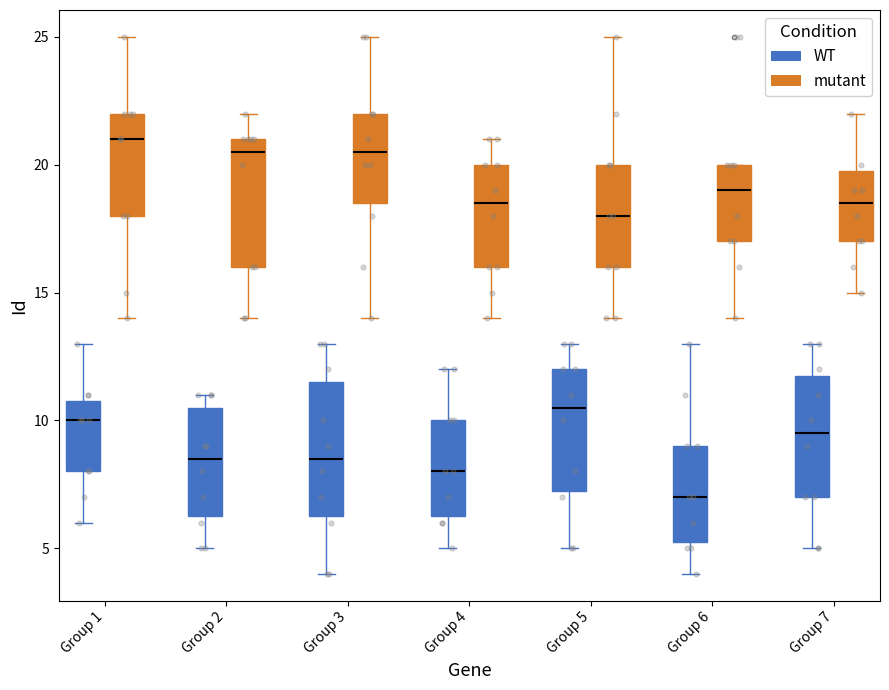

Reading left to right, transcribe this box plot: for each box, give where its median line is, the range the box spans, and where its two whiskers end, as read against the y-axis. The values are not printed on the chart, so give them approximately, as read against the axis.

Group 1 (WT): median 10.0, box 8.0 to 11.0, whiskers 6.0 to 13.0
Group 1 (mutant): median 21.0, box 18.0 to 22.0, whiskers 14.0 to 25.0
Group 2 (WT): median 8.5, box 6.5 to 10.5, whiskers 5.0 to 11.0
Group 2 (mutant): median 20.5, box 16.0 to 21.0, whiskers 14.0 to 22.0
Group 3 (WT): median 8.5, box 6.5 to 11.5, whiskers 4.0 to 13.0
Group 3 (mutant): median 20.5, box 18.5 to 22.0, whiskers 14.0 to 25.0
Group 4 (WT): median 8.0, box 6.5 to 10.0, whiskers 5.0 to 12.0
Group 4 (mutant): median 18.5, box 16.0 to 20.0, whiskers 14.0 to 21.0
Group 5 (WT): median 10.5, box 7.5 to 12.0, whiskers 5.0 to 13.0
Group 5 (mutant): median 18.0, box 16.0 to 20.0, whiskers 14.0 to 25.0
Group 6 (WT): median 7.0, box 5.5 to 9.0, whiskers 4.0 to 13.0
Group 6 (mutant): median 19.0, box 17.0 to 20.0, whiskers 14.0 to 20.0
Group 7 (WT): median 9.5, box 7.0 to 12.0, whiskers 5.0 to 13.0
Group 7 (mutant): median 18.5, box 17.0 to 20.0, whiskers 15.0 to 22.0